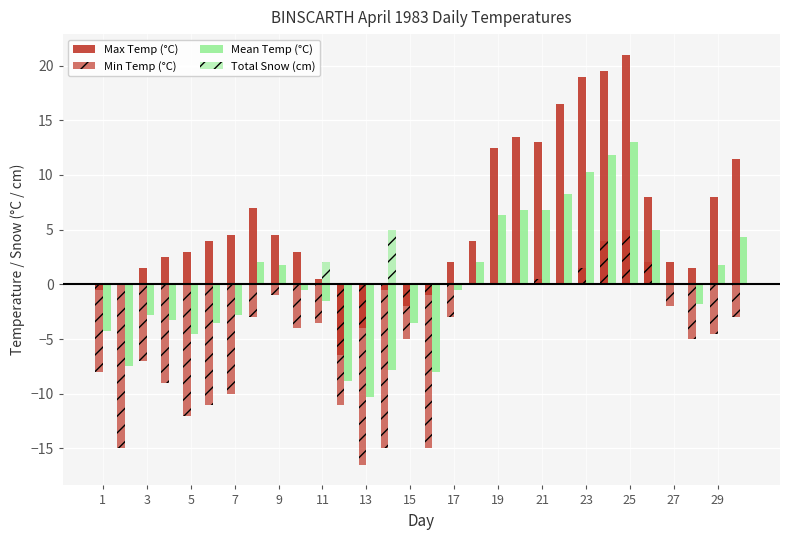

What is the average value of the Max Temp (°C) series?

5.6